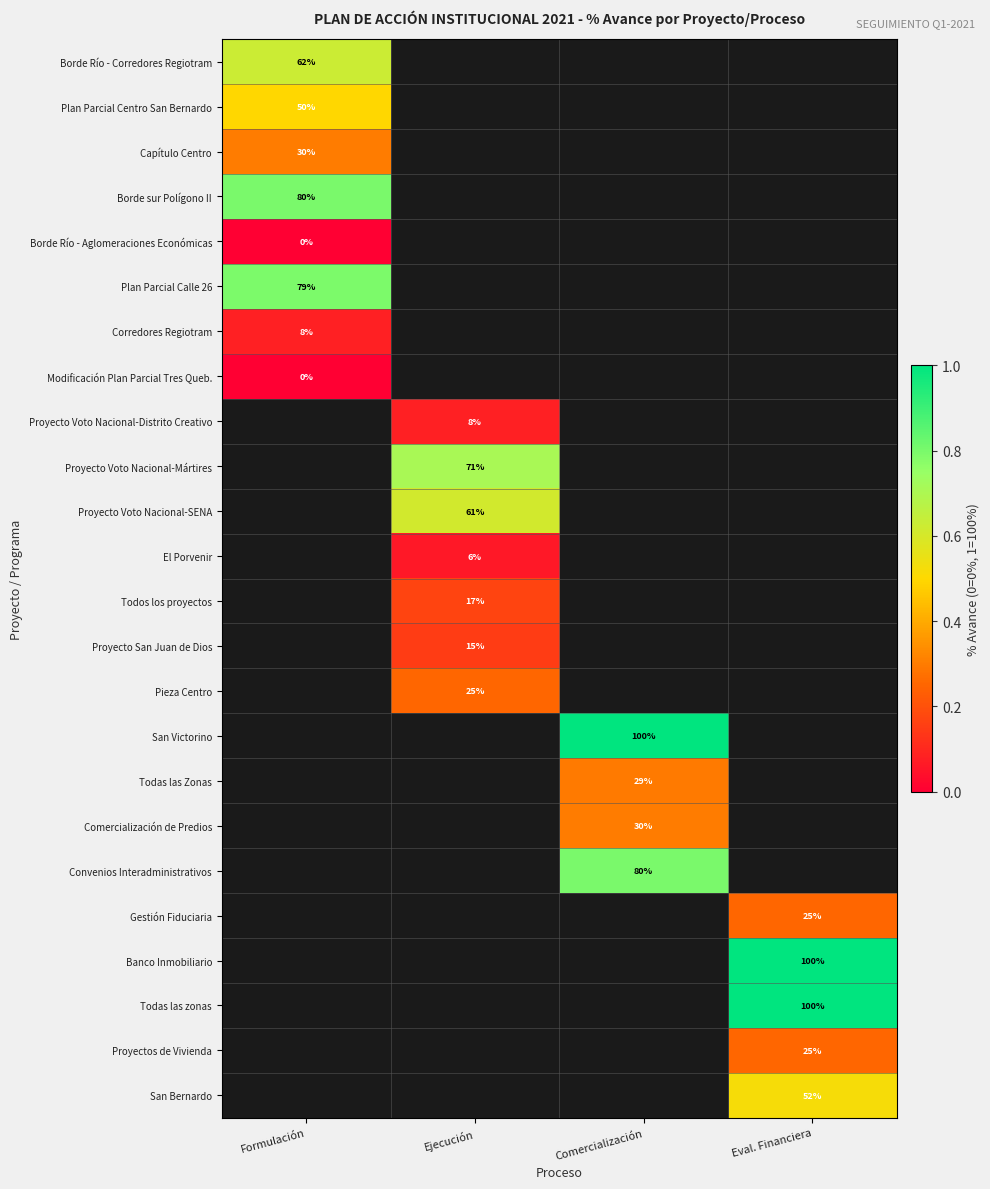

List the labels in order of Comercialización de Predios value, smallest first.

Formulación, Ejecución, Comercialización, Eval. Financiera